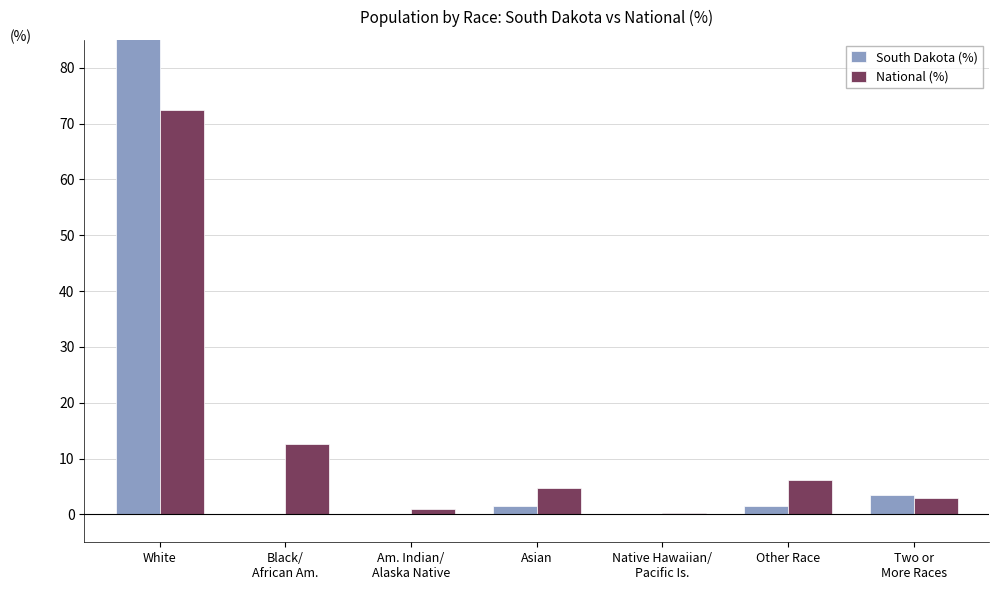

What is the difference between the second highest and second lowest values in the National (%) series?

11.7